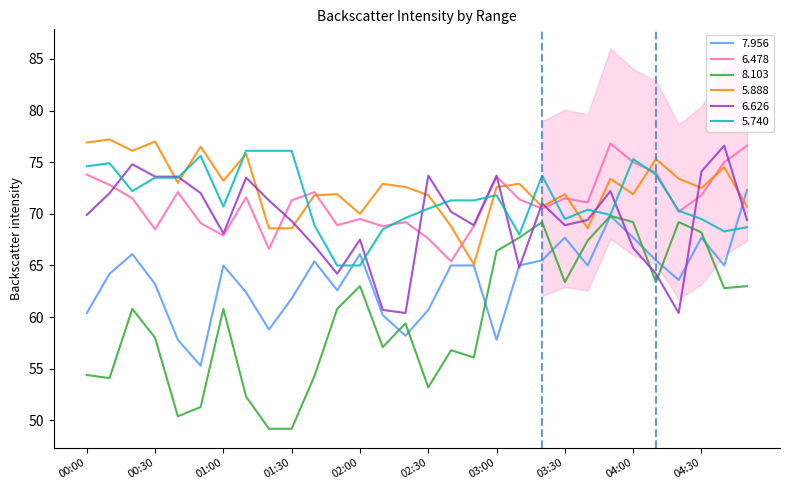

What is the highest value of the 5.888 series?

77.2